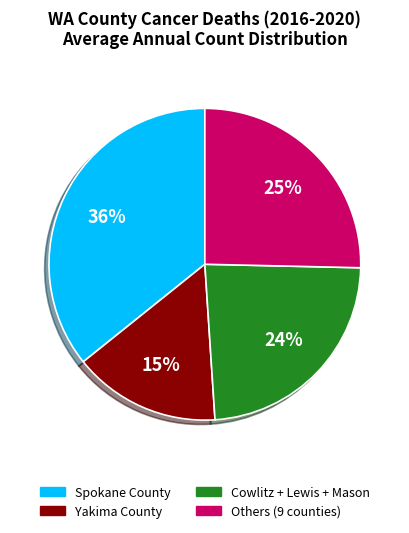

What is the smallest slice in the pie chart?

Yakima County